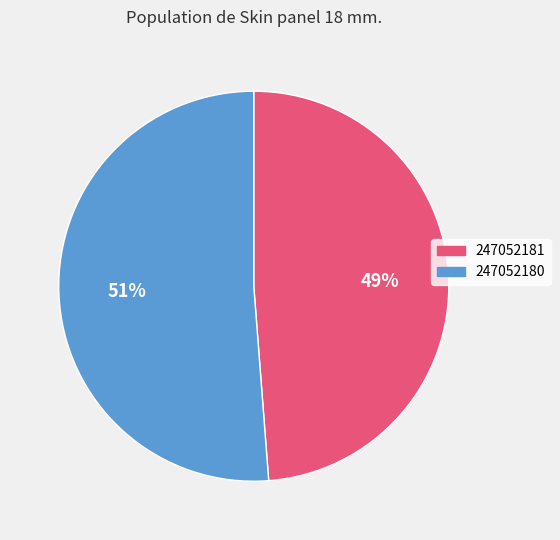

Between 247052181 and 247052180, which is larger?

247052180